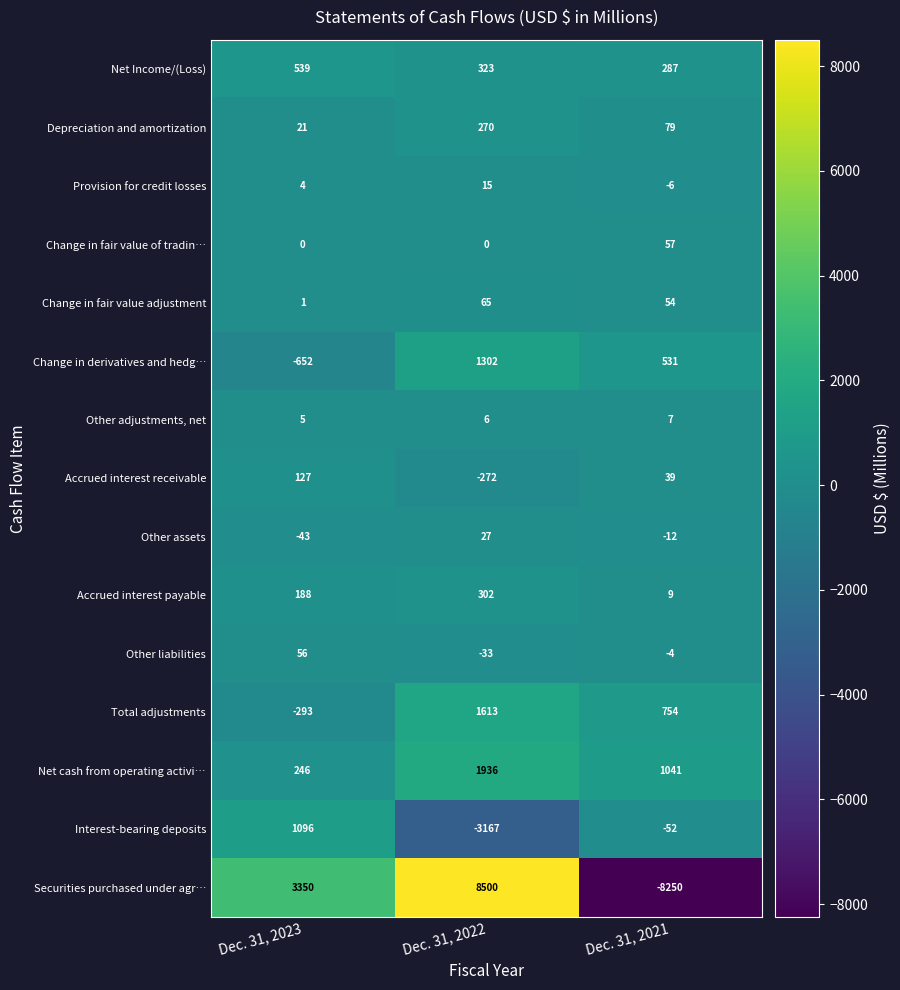

What is the average value of the Interest-bearing deposits series?

-708